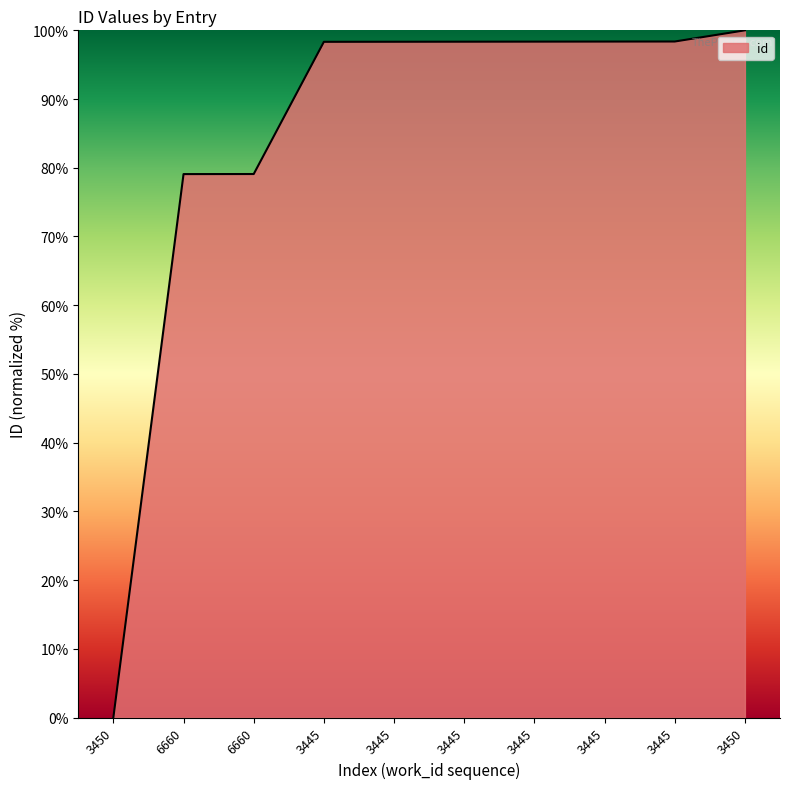

Does the chart have visible grid lines?

No